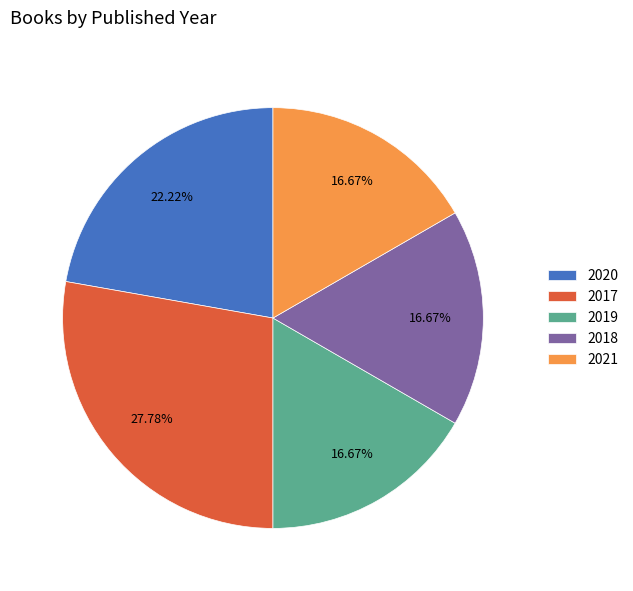

Does 2018 account for over 50% of the chart?

No